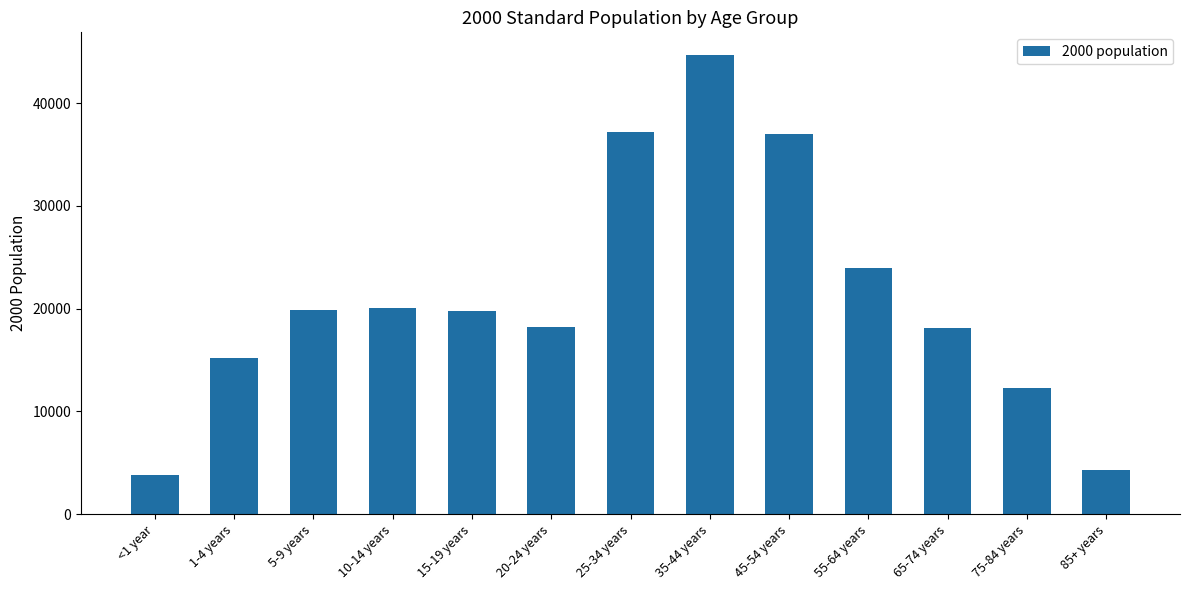

Does the chart contain any negative values?

No